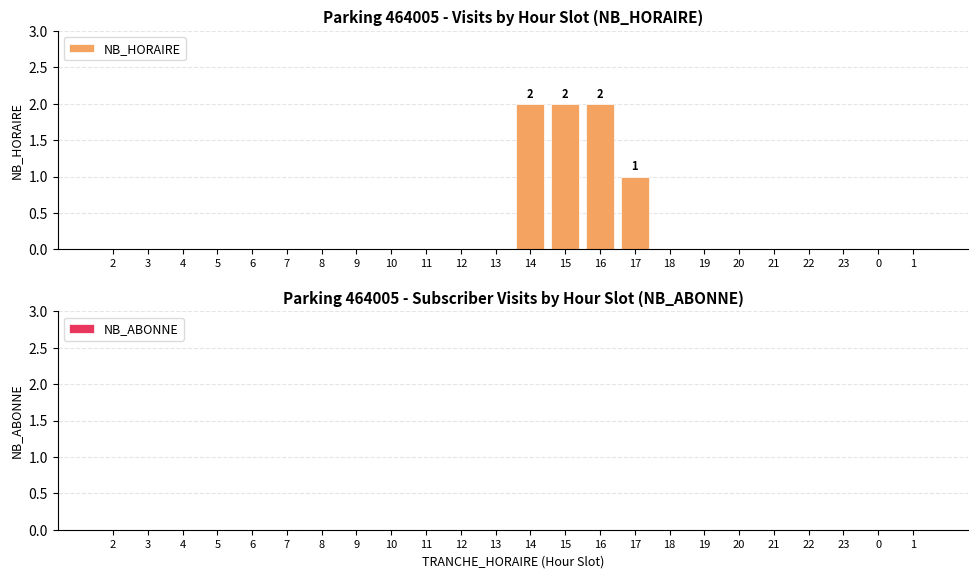

Reading left to right, extract all data points from this chart.

2=0	3=0	4=0	5=0	6=0	7=0	8=0	9=0	10=0	11=0	12=0	13=0	14=2	15=2	16=2	17=1	18=0	19=0	20=0	21=0	22=0	23=0	0=0	1=0